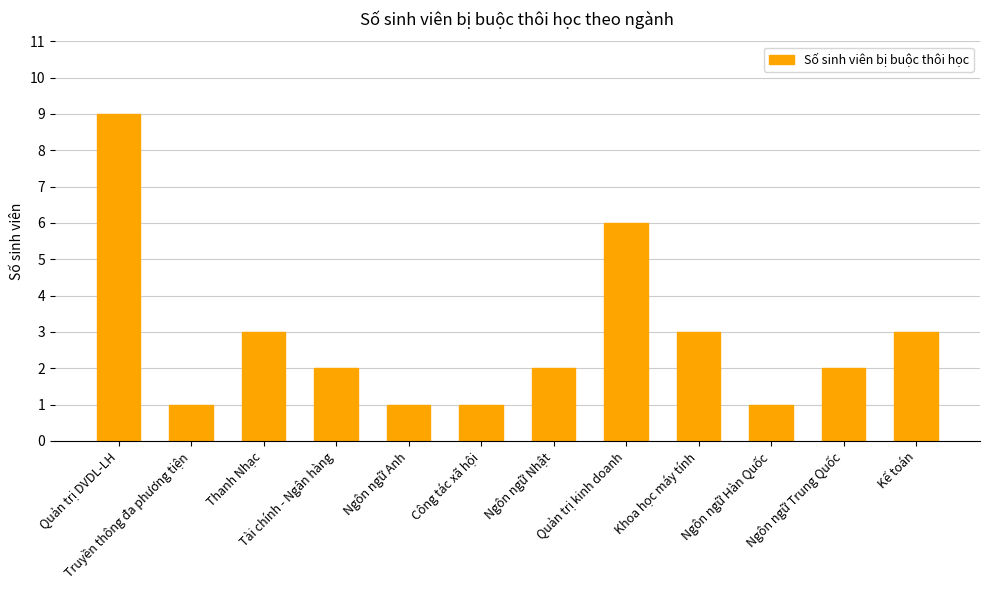

Does the chart contain stacked bars?

No